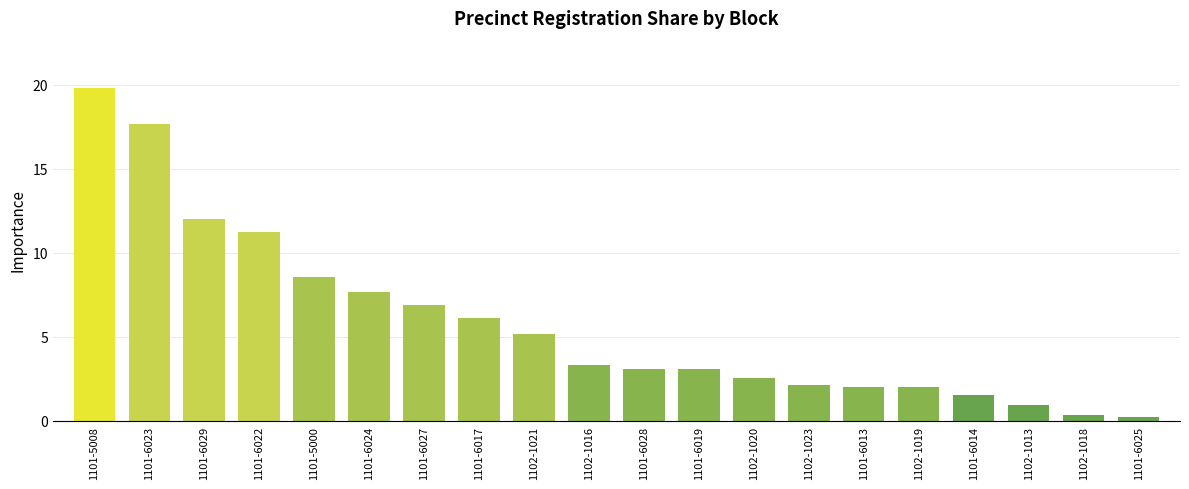

The chart shows a value of 1.5 at 1101-6014. True or false?

True